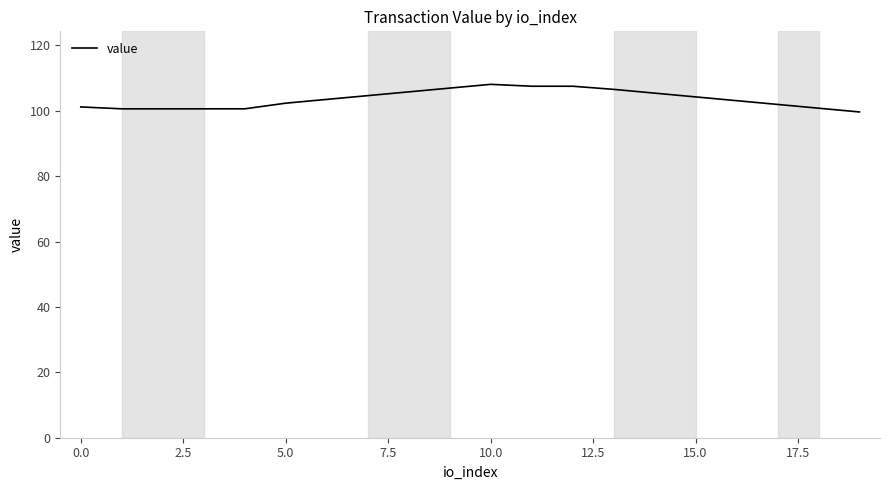

What is the difference between the maximum and second lowest values?

7.5